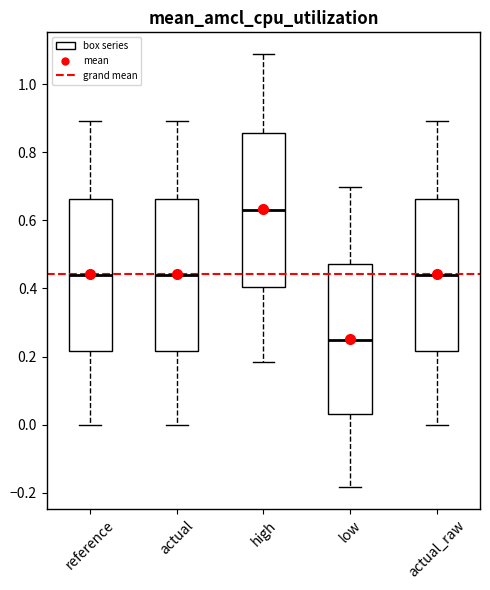

Reading left to right, read every box against the y-axis: the position of its median line, the range the box covers, and the ends of its whiskers. The values are not printed on the chart, so give them approximately, as read against the axis.

reference: median 0.44, box 0.22 to 0.66, whiskers 0.00 to 0.90
actual: median 0.44, box 0.22 to 0.66, whiskers 0.00 to 0.90
high: median 0.62, box 0.40 to 0.86, whiskers 0.18 to 1.08
low: median 0.24, box 0.04 to 0.48, whiskers -0.18 to 0.70
actual_raw: median 0.44, box 0.22 to 0.66, whiskers 0.00 to 0.90